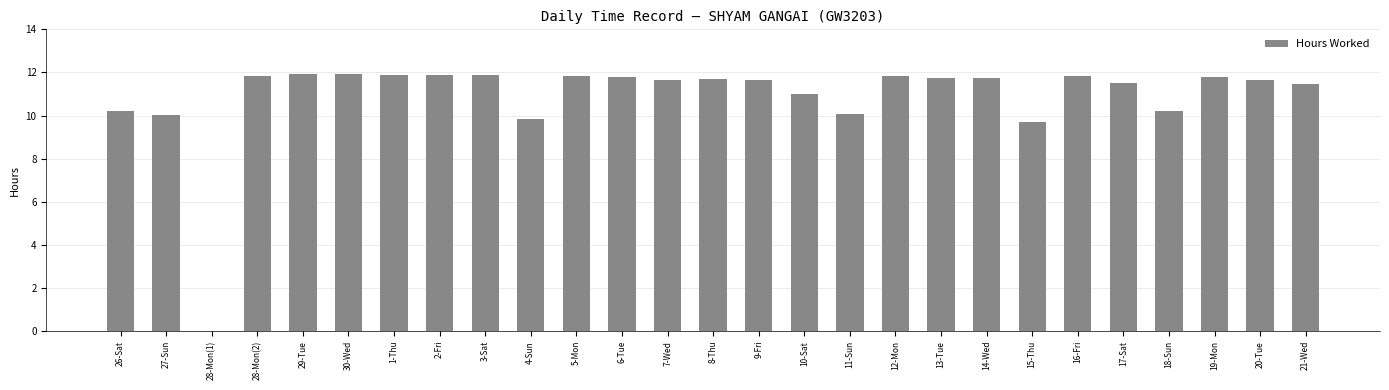

Where is the data nearest to the value 5?

15-Thu